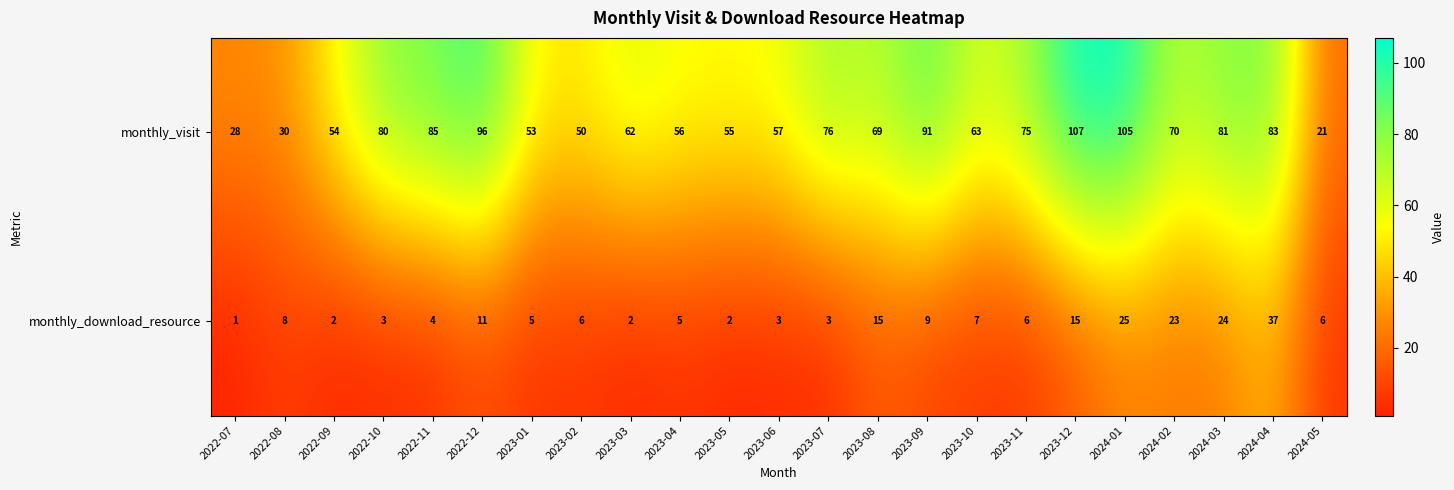

What is the total value across all series at 2024-04?

120